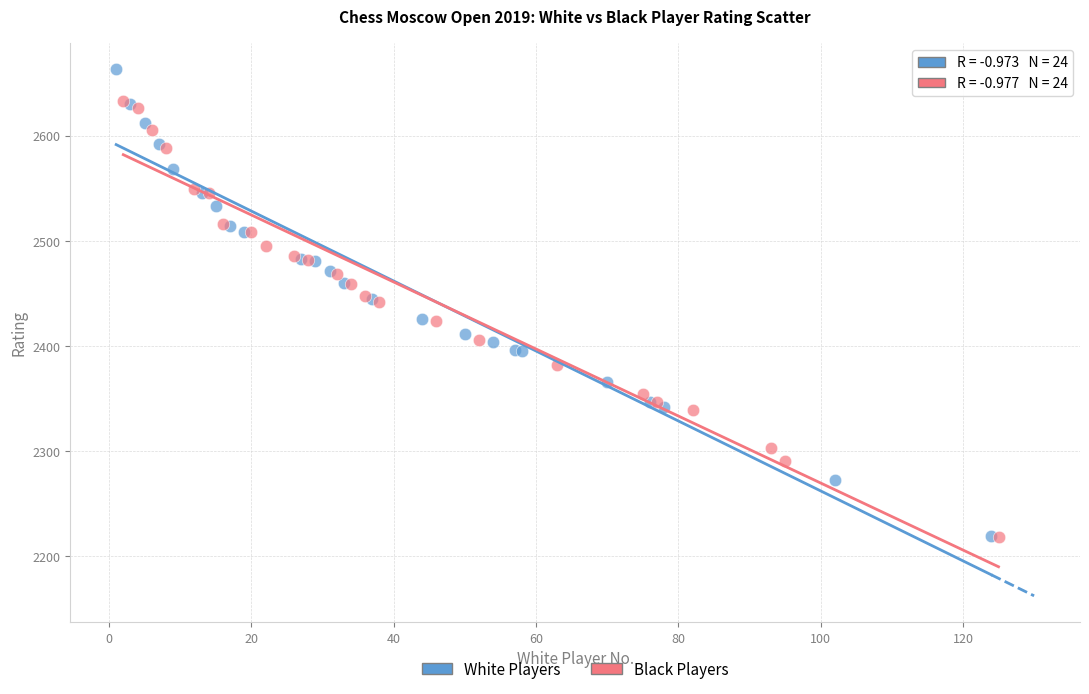

Which series reaches the maximum Y coordinate?

White Players